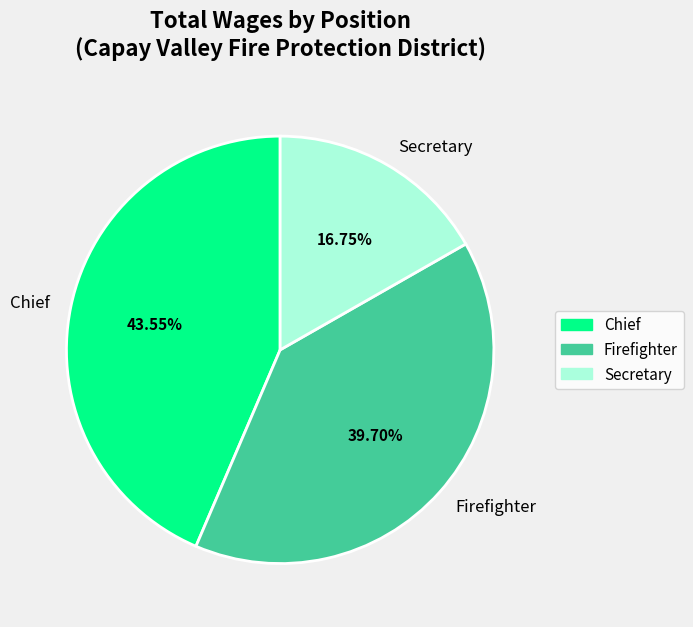

Approximately how many times larger is the value at Secretary compared to Firefighter?

0.4